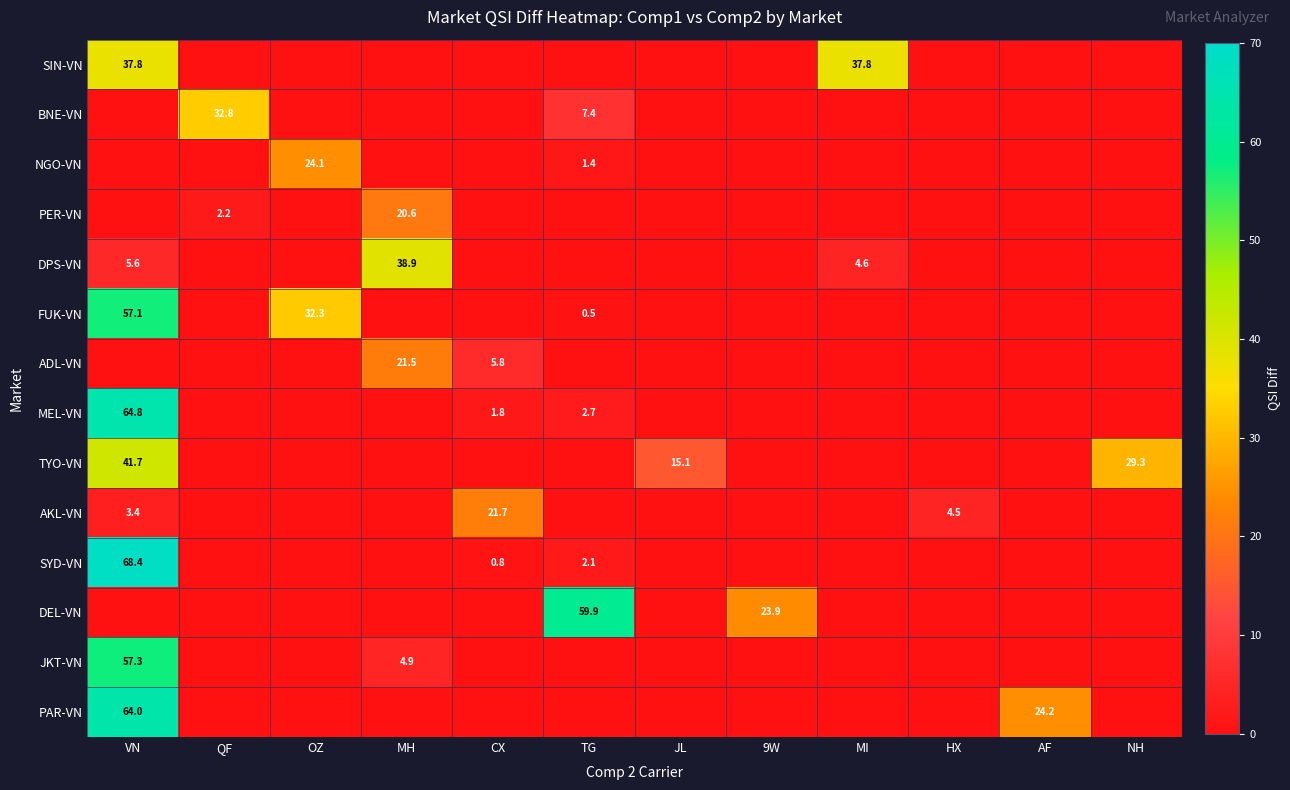

True or false: MEL-VN has a value of 91.0 at VN.

False